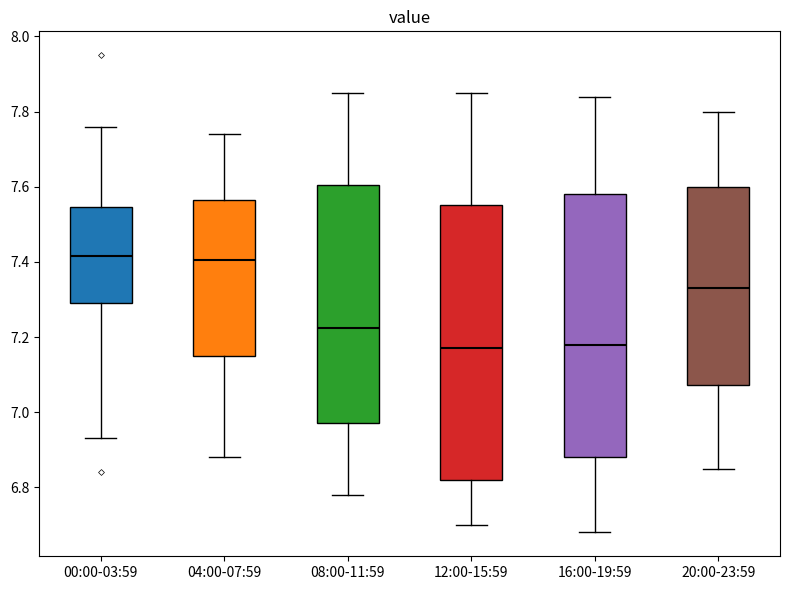

Reading left to right, read every box against the y-axis: the position of its median line, the range the box covers, and the ends of its whiskers. The values are not printed on the chart, so give them approximately, as read against the axis.

00:00-03:59: median 7.42, box 7.30 to 7.54, whiskers 6.94 to 7.76
04:00-07:59: median 7.40, box 7.16 to 7.56, whiskers 6.88 to 7.74
08:00-11:59: median 7.22, box 6.98 to 7.60, whiskers 6.78 to 7.86
12:00-15:59: median 7.18, box 6.82 to 7.56, whiskers 6.70 to 7.86
16:00-19:59: median 7.18, box 6.88 to 7.58, whiskers 6.68 to 7.84
20:00-23:59: median 7.34, box 7.08 to 7.60, whiskers 6.86 to 7.80